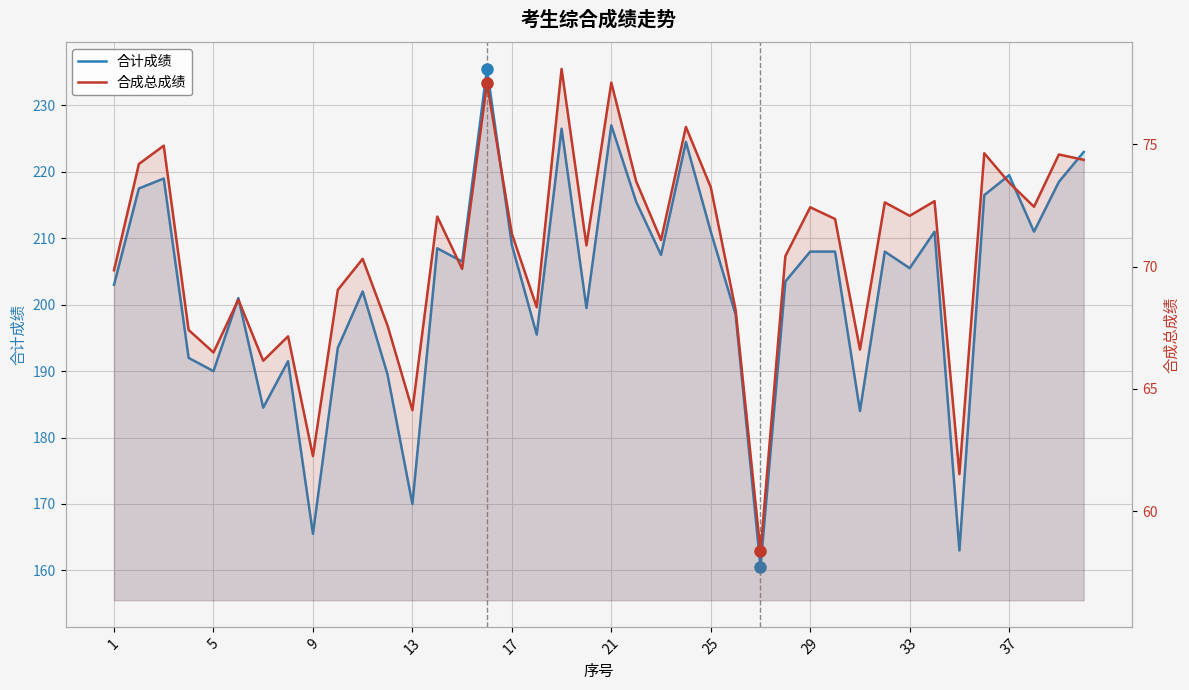

Which series has the largest total across all categories?

合计成绩